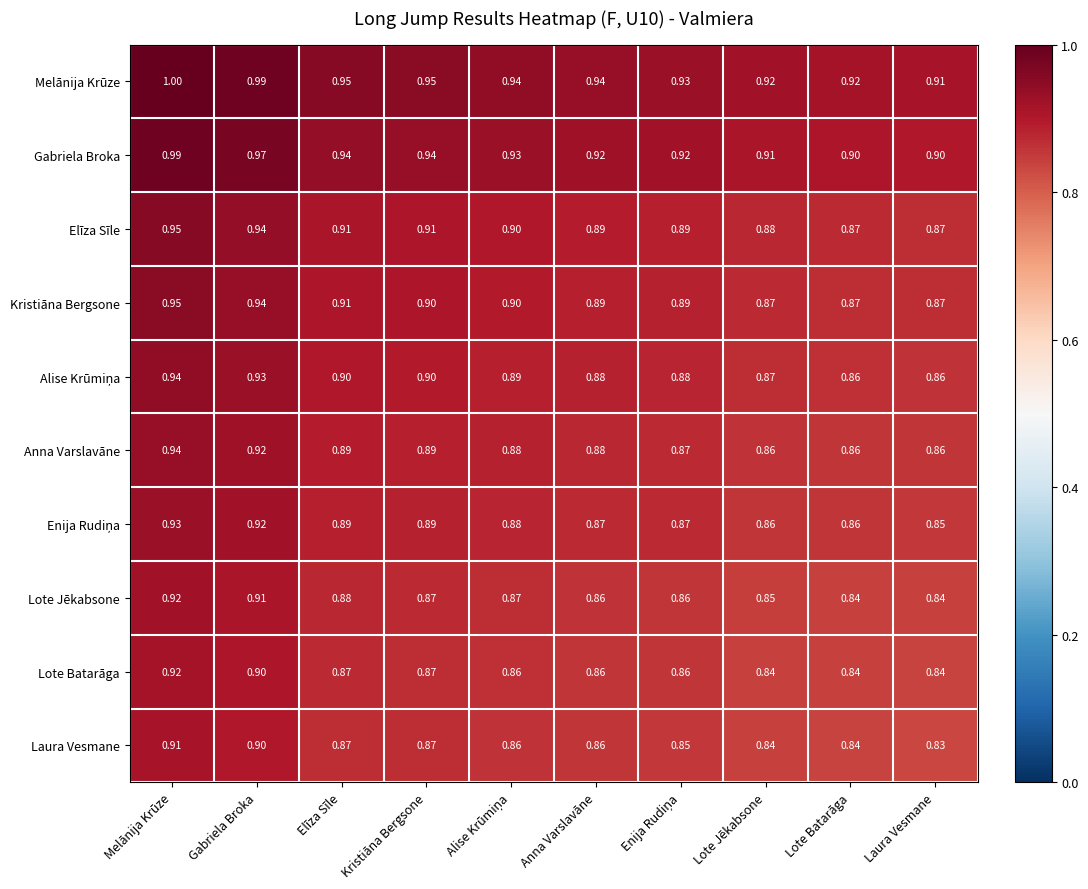

At how many categories does at least one series exceed 0?

10